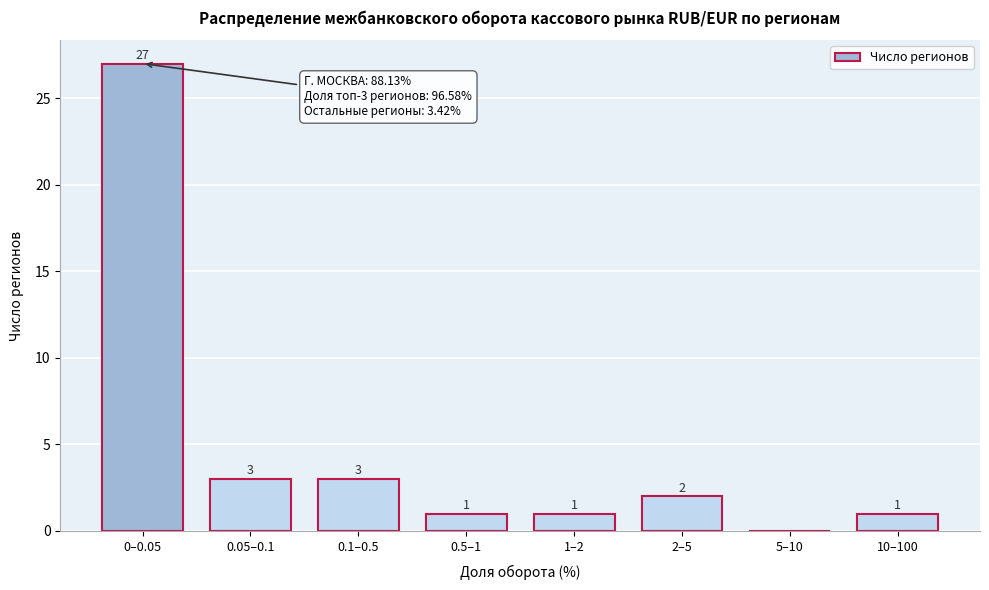

Reading right to left, transcribe all the data shown in this chart.

10–100=1	5–10=0	2–5=2	1–2=1	0.5–1=1	0.1–0.5=3	0.05–0.1=3	0–0.05=27